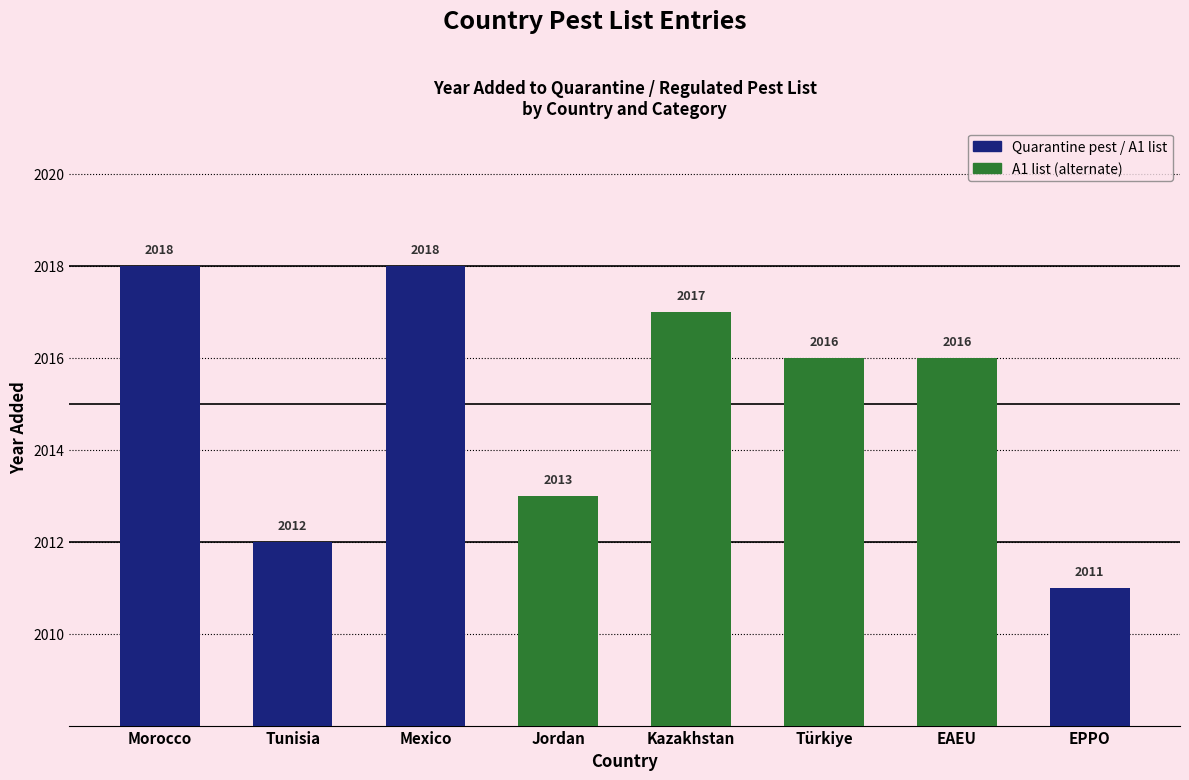

Which label corresponds to the largest value in the chart?

Morocco